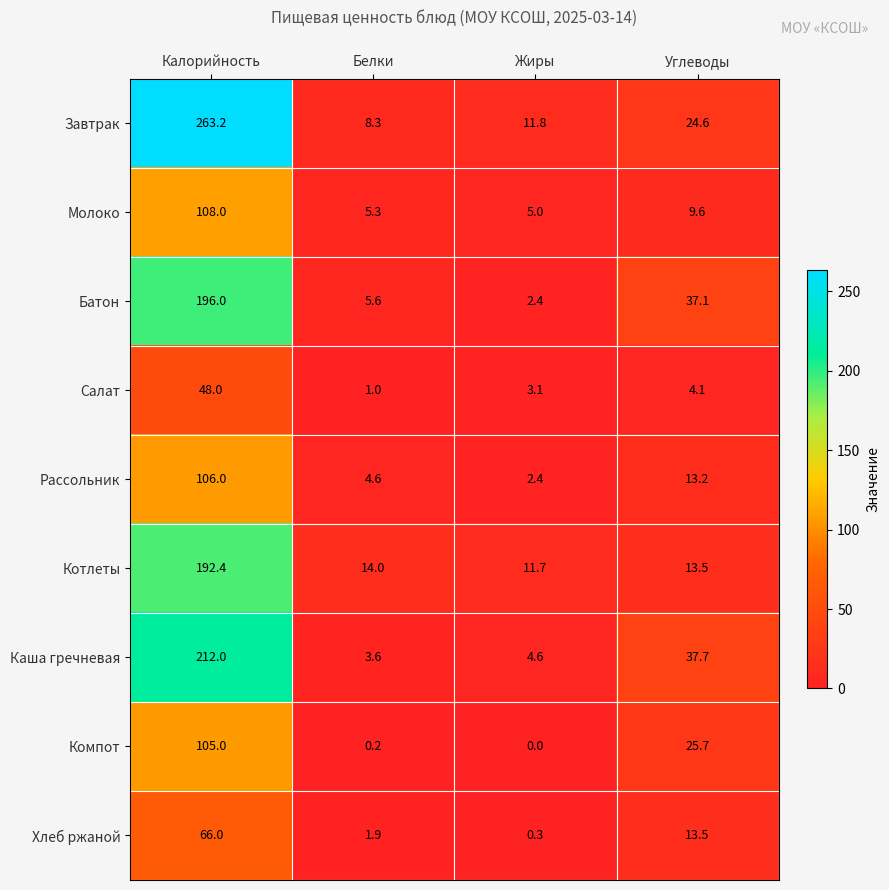

At which label is Котлеты closest to 102?

Белки